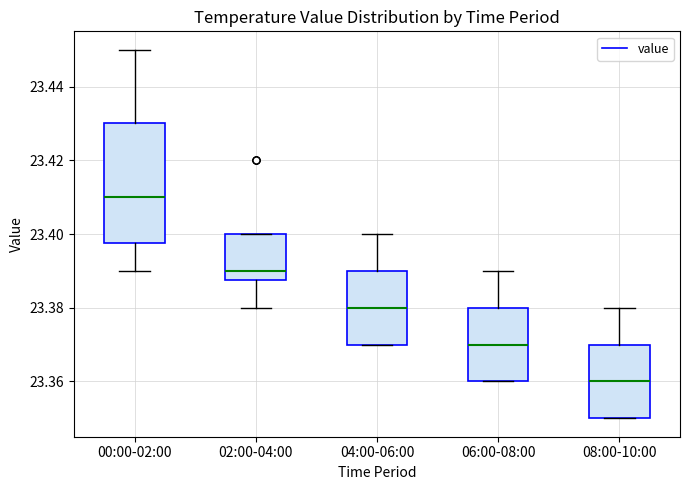

Which box is the tallest, from its lower edge to its upper edge?

00:00-02:00